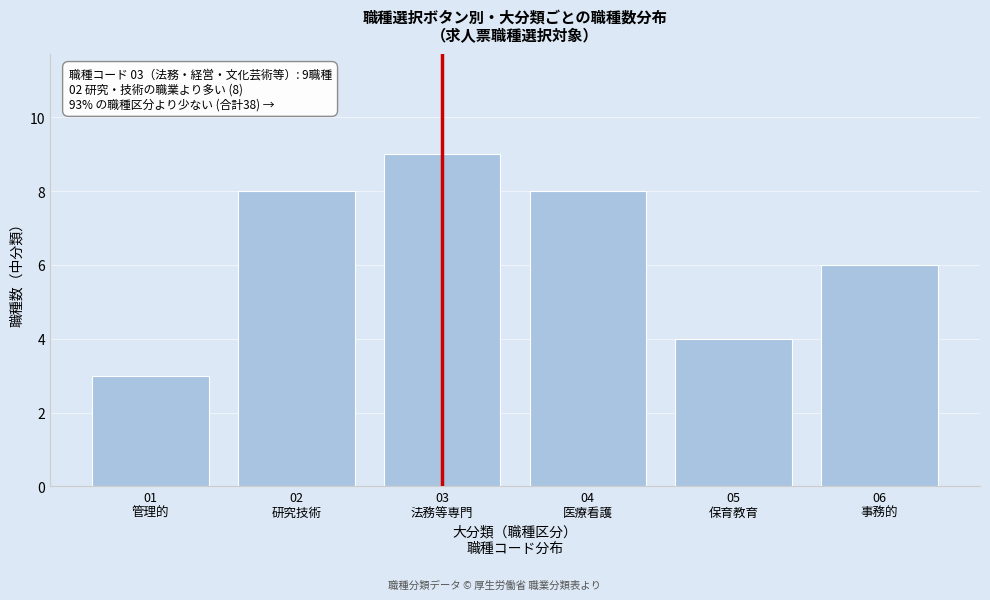

Reading left to right, extract all data points from this chart.

3	8	9	8	4	6